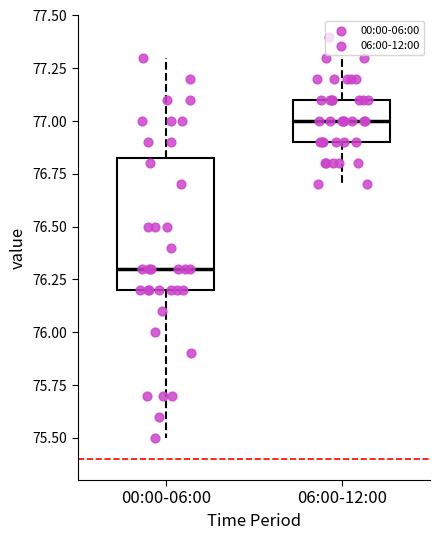

Reading left to right, transcribe this box plot: for each box, give where its median line is, the range the box spans, and where its two whiskers end, as read against the y-axis. The values are not printed on the chart, so give them approximately, as read against the axis.

00:00-06:00: median 76.30, box 76.20 to 76.85, whiskers 75.50 to 77.30
06:00-12:00: median 77.00, box 76.90 to 77.10, whiskers 76.70 to 77.30